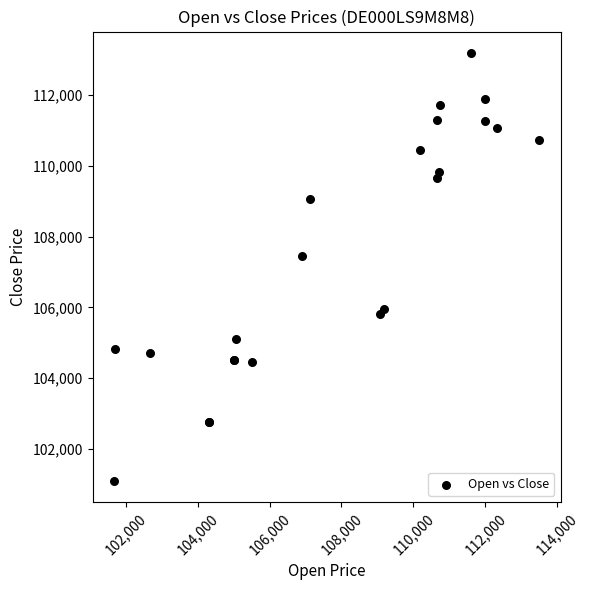

What Y value in the scatter plot is closest to 107148?

107445